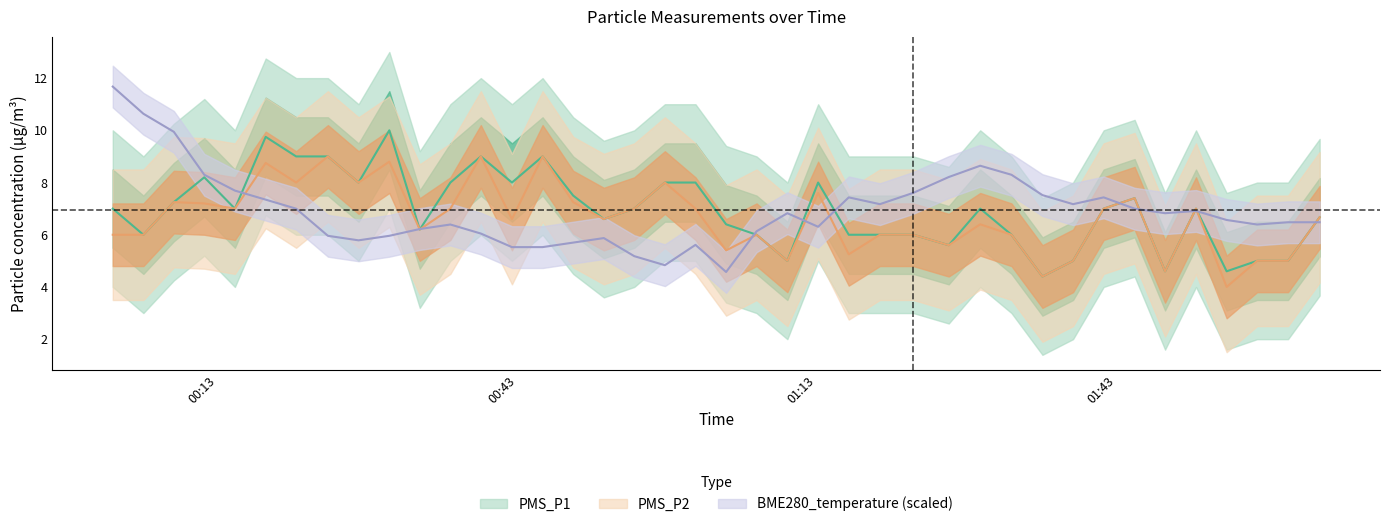

The value of BME280_temperature at 2023/09/02 01:44:49 is 2.5. True or false?

False